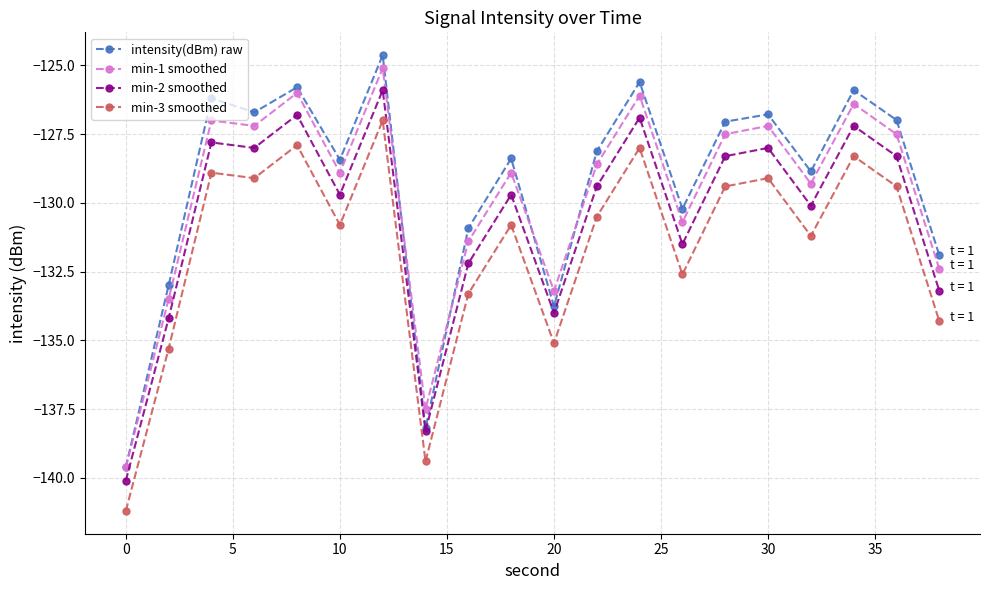

Does the chart display data point markers on the line(s)?

Yes